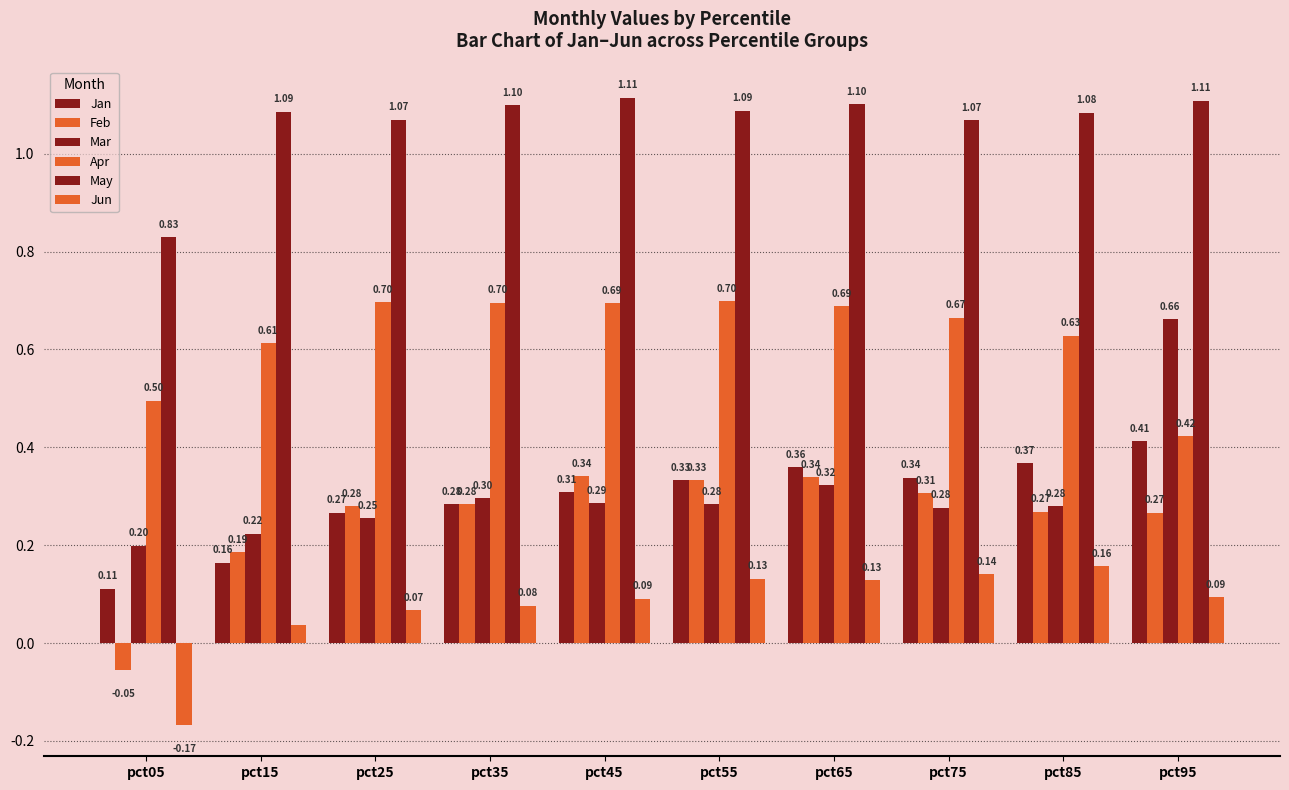

What is the difference between the Jan values at pct05 and pct25?

0.2